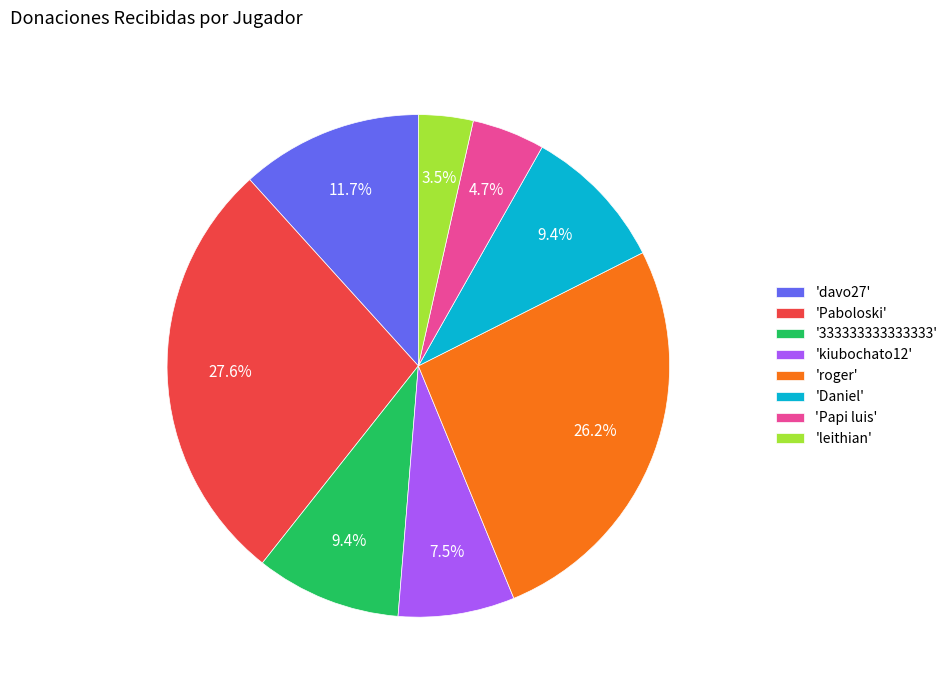

Which has a higher value, 'Daniel' or 'Papi luis'?

'Daniel'